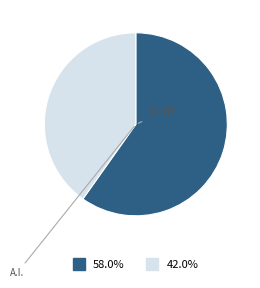

Is there a majority slice in this chart?

Yes